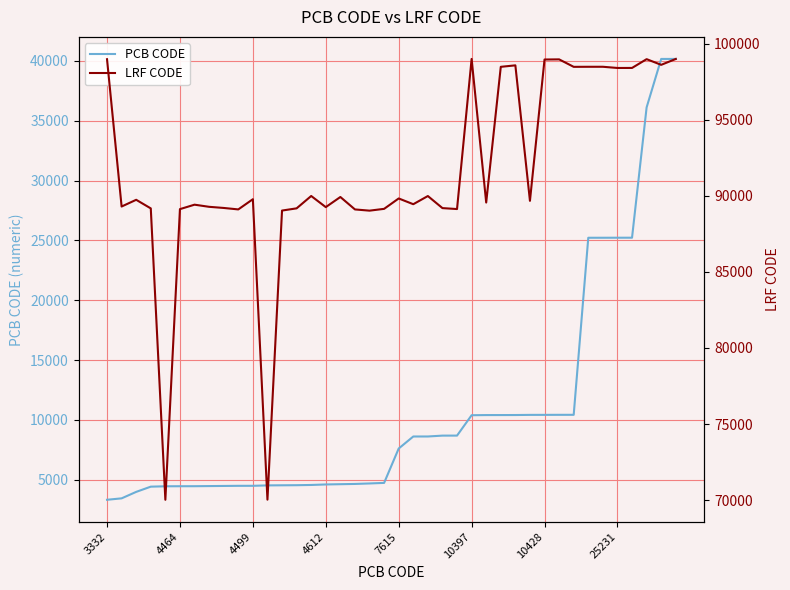

Which series has the largest range (max minus min)?

PCB CODE